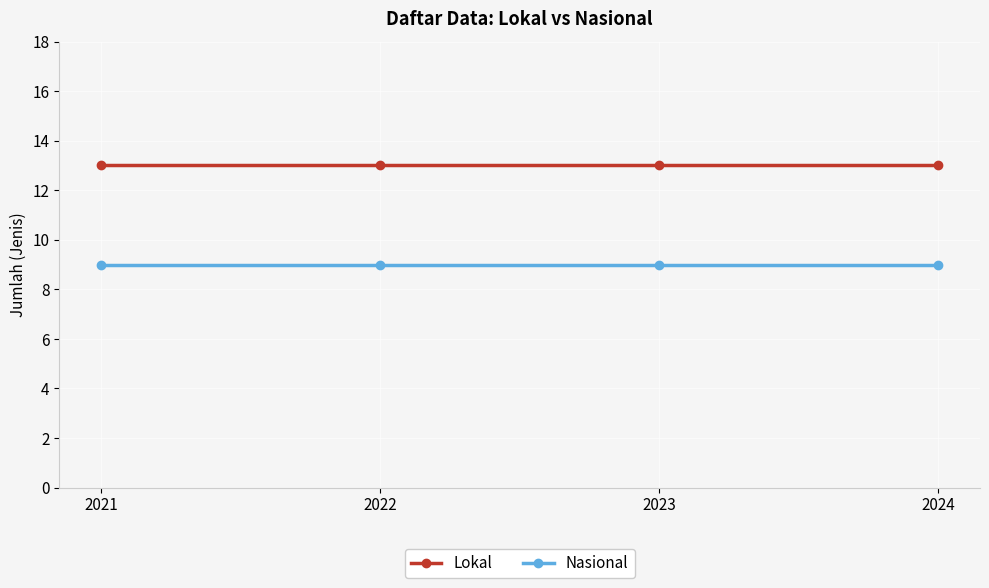

The value of Lokal at 2022 is 13. True or false?

True